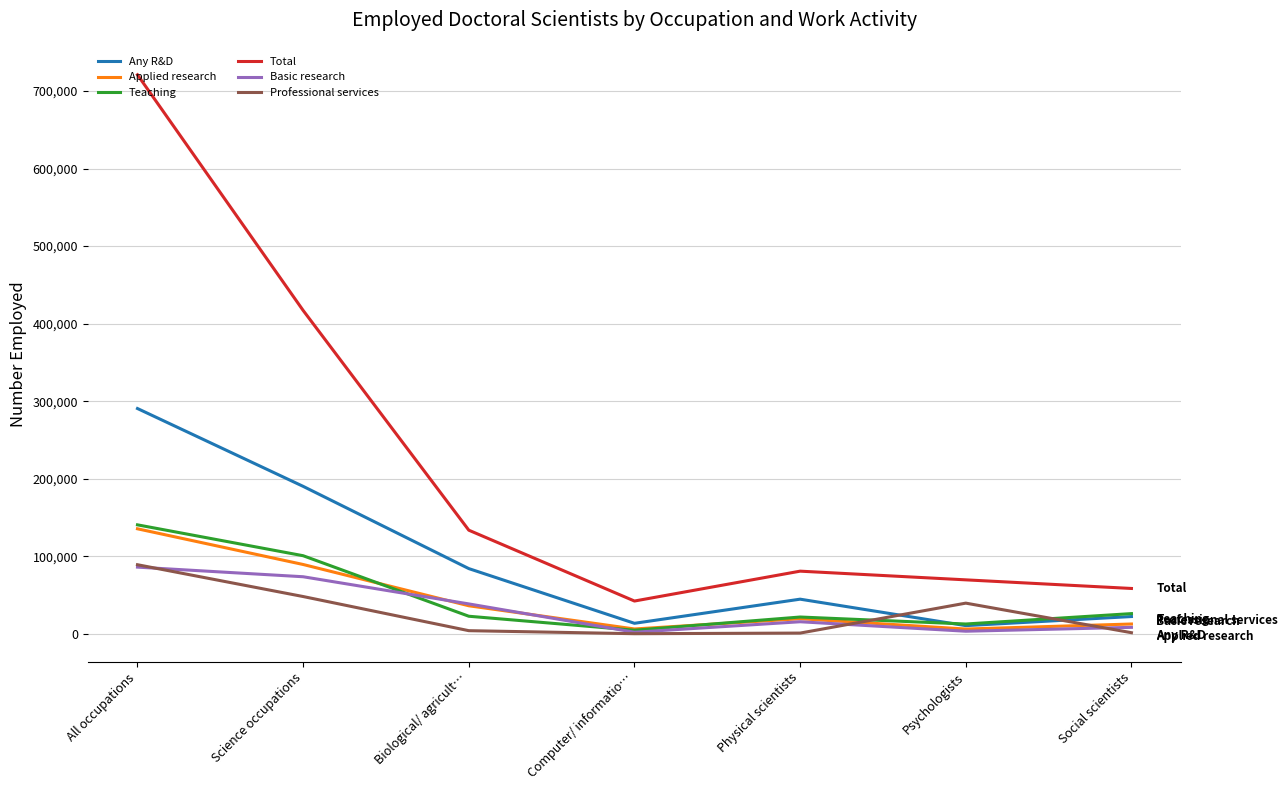

What is the total value across all series at Physical scientists?

185100